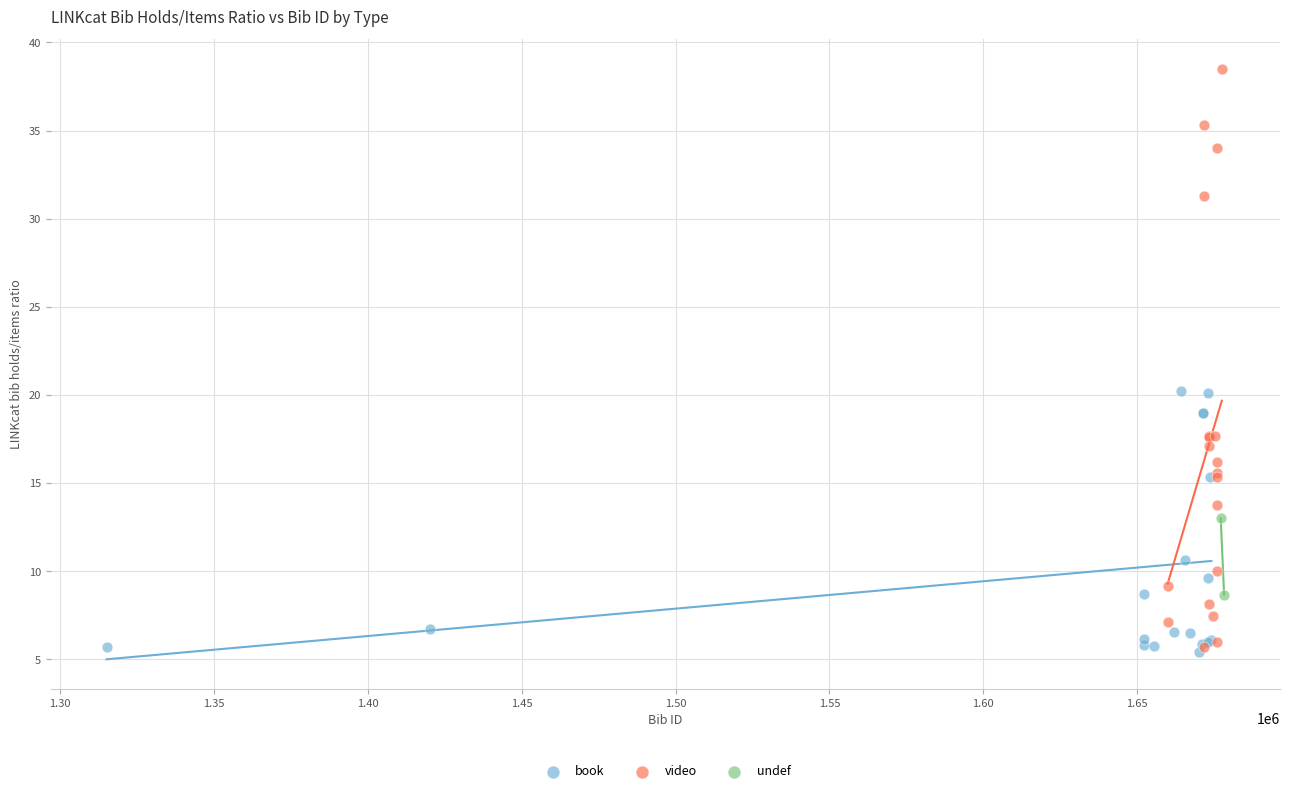

Which series has the widest spread of Y values?

video